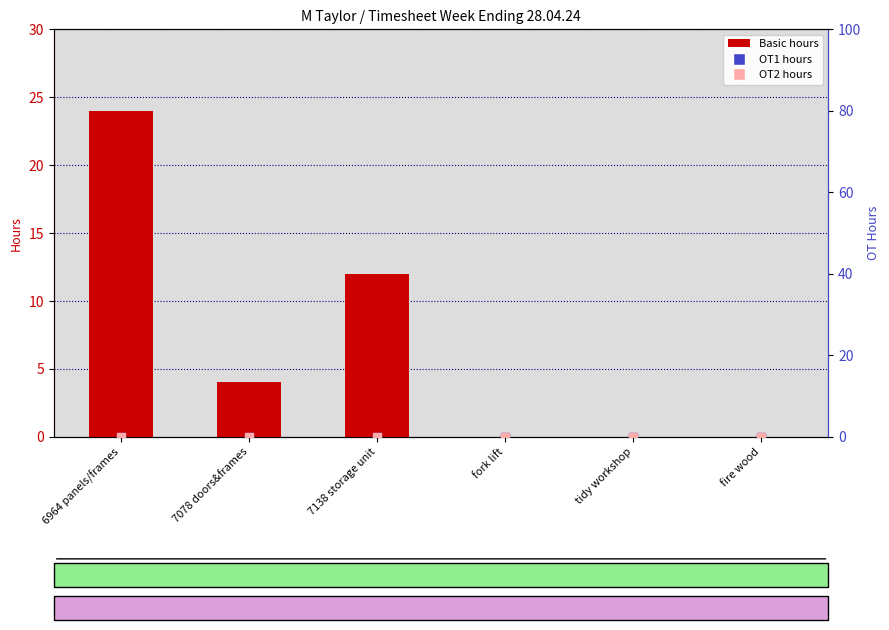

What are all the series names shown in the legend?

Basic, OT1, OT2